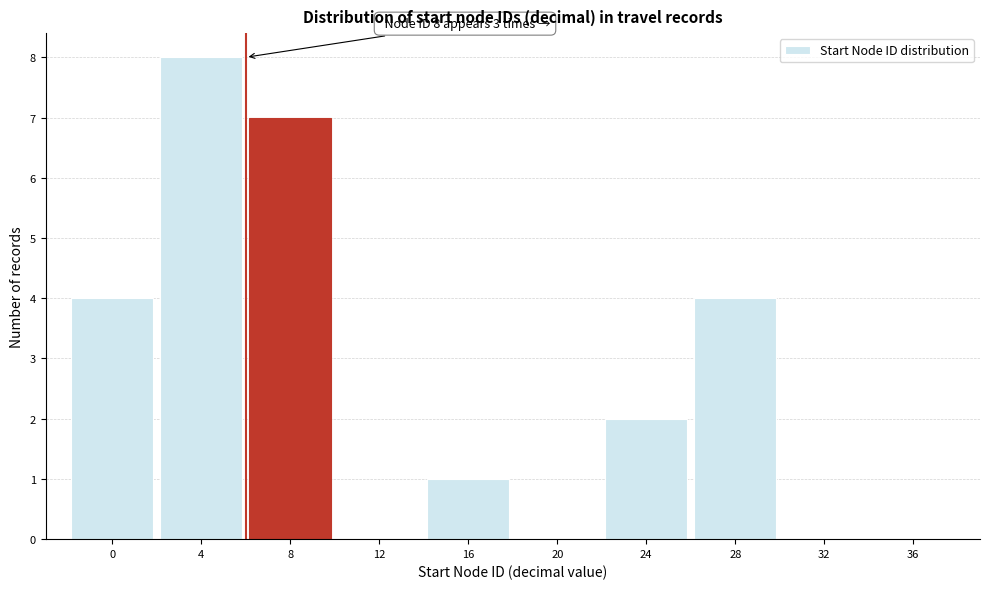

Reading left to right, what are all the values shown in this chart?

0=4	4=8	8=7	12=0	16=1	20=0	24=2	28=4	32=0	36=0